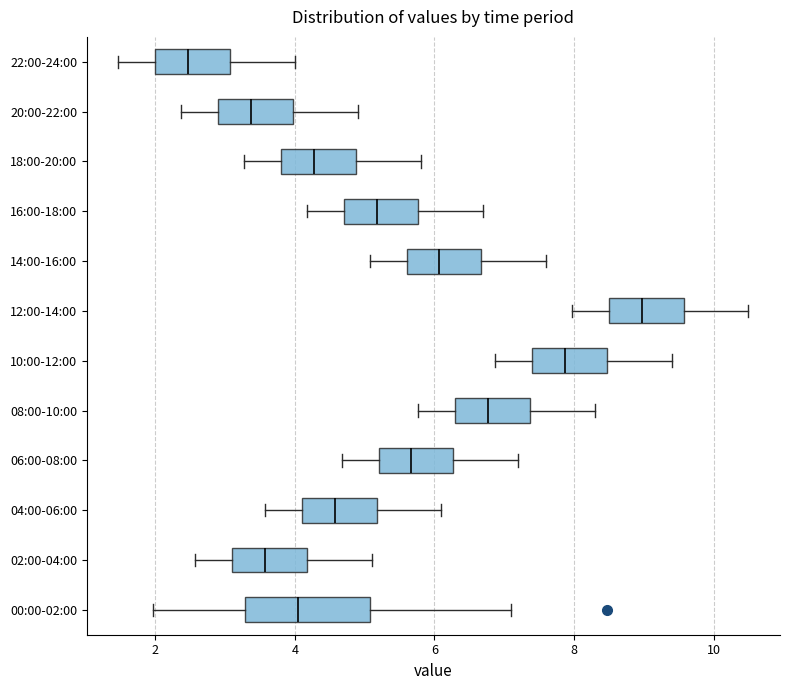

Reading bottom to top, transcribe this box plot: for each box, give where its median line is, the range the box spans, and where its two whiskers end, as read against the x-axis. The values are not printed on the chart, so give them approximately, as read against the axis.

00:00-02:00: median 4.0, box 3.2 to 5.0, whiskers 2.0 to 7.2
02:00-04:00: median 3.6, box 3.2 to 4.2, whiskers 2.6 to 5.2
04:00-06:00: median 4.6, box 4.2 to 5.2, whiskers 3.6 to 6.2
06:00-08:00: median 5.6, box 5.2 to 6.2, whiskers 4.6 to 7.2
08:00-10:00: median 6.8, box 6.4 to 7.4, whiskers 5.8 to 8.4
10:00-12:00: median 7.8, box 7.4 to 8.4, whiskers 6.8 to 9.4
12:00-14:00: median 9.0, box 8.6 to 9.6, whiskers 8.0 to 10.6
14:00-16:00: median 6.0, box 5.6 to 6.6, whiskers 5.0 to 7.6
16:00-18:00: median 5.2, box 4.8 to 5.8, whiskers 4.2 to 6.8
18:00-20:00: median 4.2, box 3.8 to 4.8, whiskers 3.2 to 5.8
20:00-22:00: median 3.4, box 3.0 to 4.0, whiskers 2.4 to 5.0
22:00-24:00: median 2.4, box 2.0 to 3.0, whiskers 1.4 to 4.0